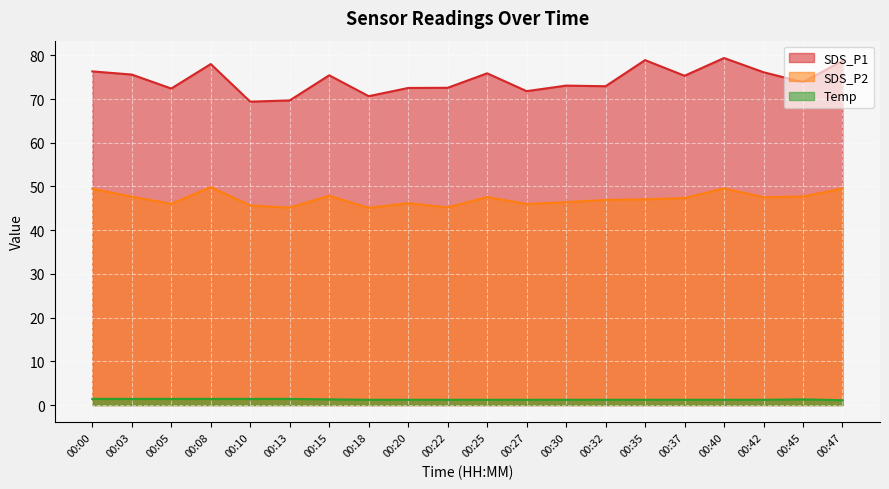

List the labels in order of SDS_P1 value, largest first.

00:40, 00:35, 00:47, 00:08, 00:00, 00:42, 00:25, 00:03, 00:15, 00:37, 00:45, 00:30, 00:32, 00:22, 00:20, 00:05, 00:27, 00:18, 00:13, 00:10